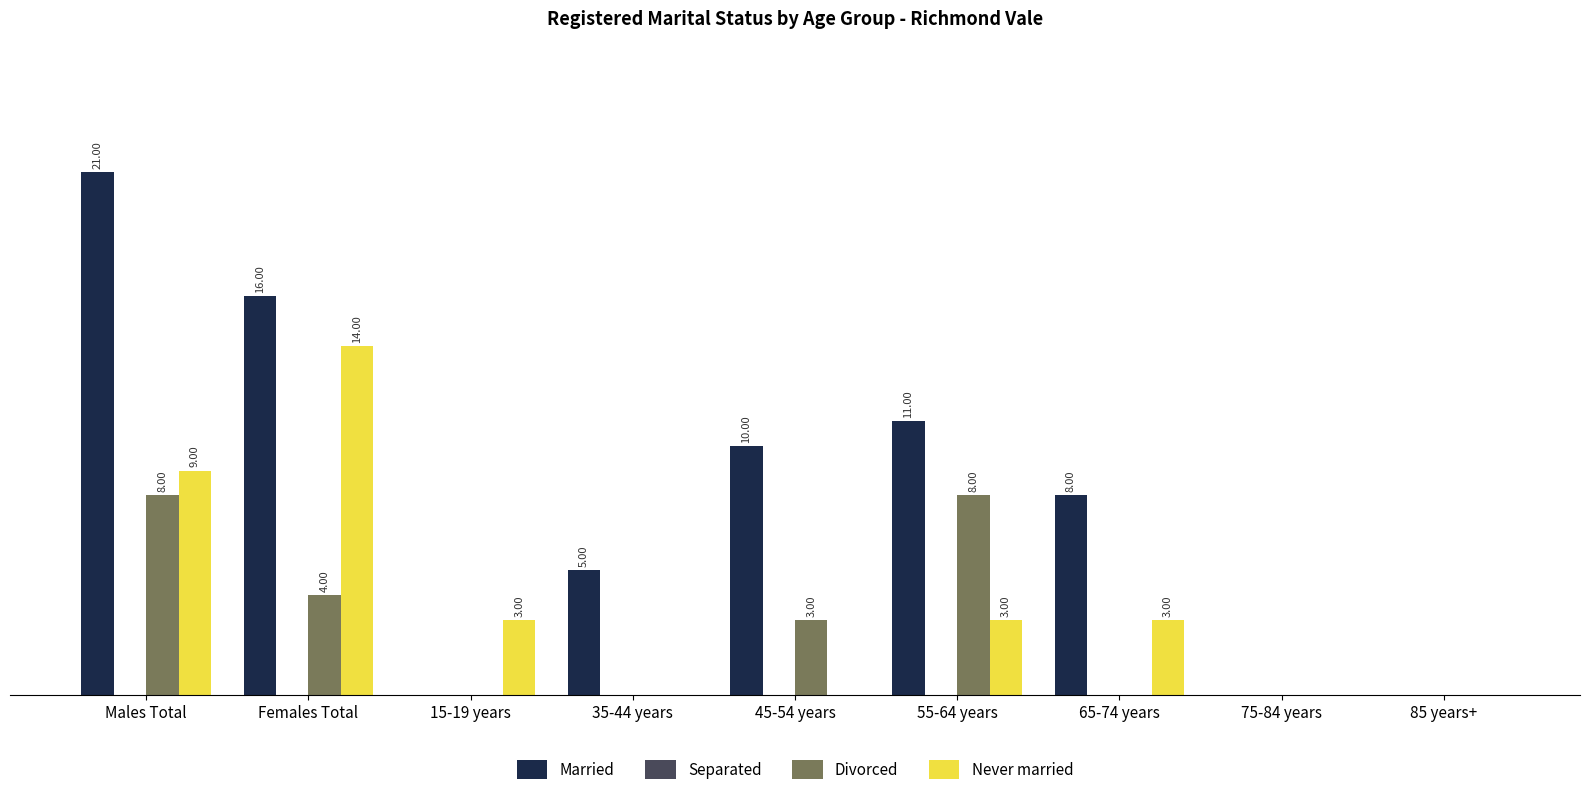

Which series changed the most between 65-74 years and 75-84 years?

Married